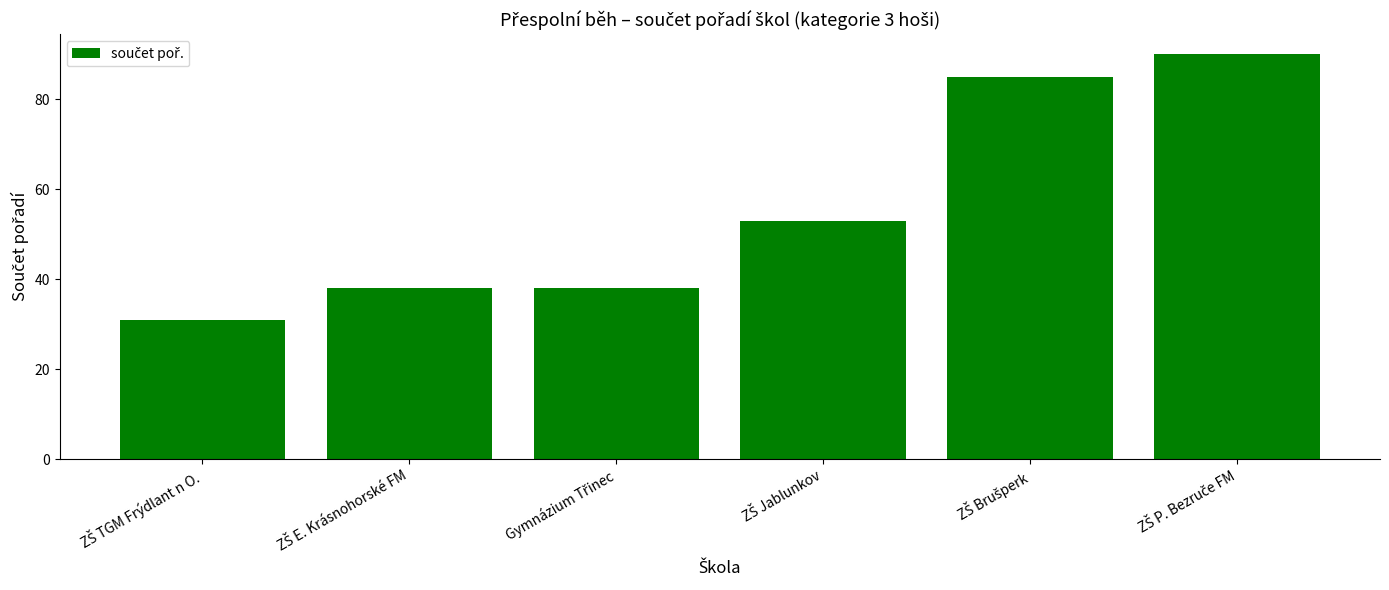

What is the average value?

56